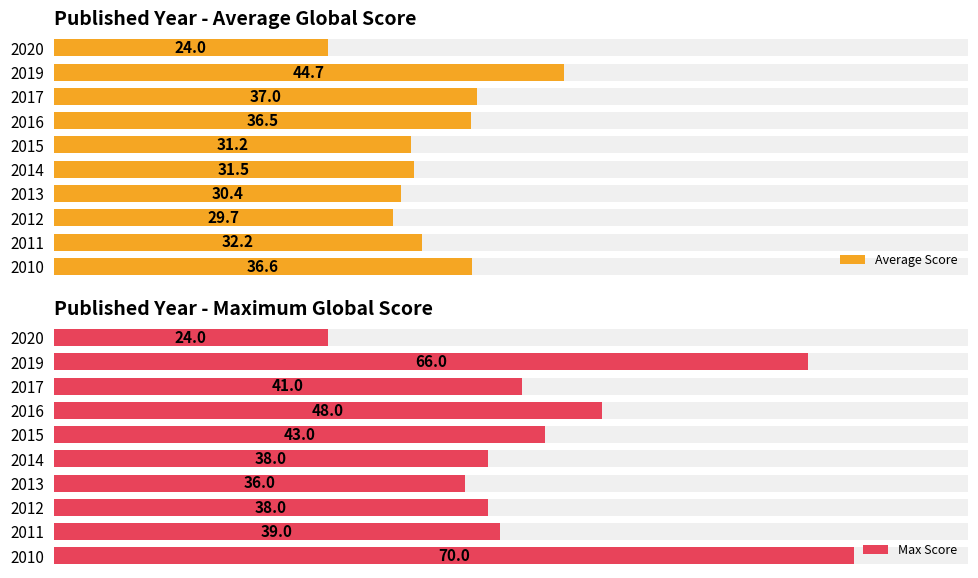

The value of Average Score at 2017 is 53.4. True or false?

False